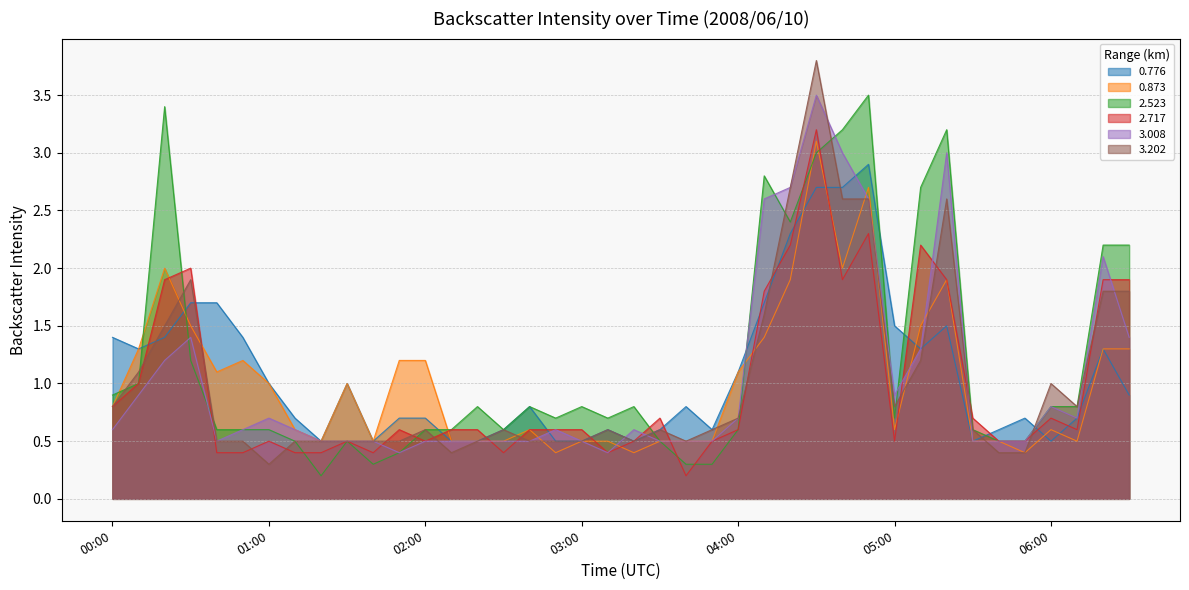

At which category is the sum across all series the highest?

04:30